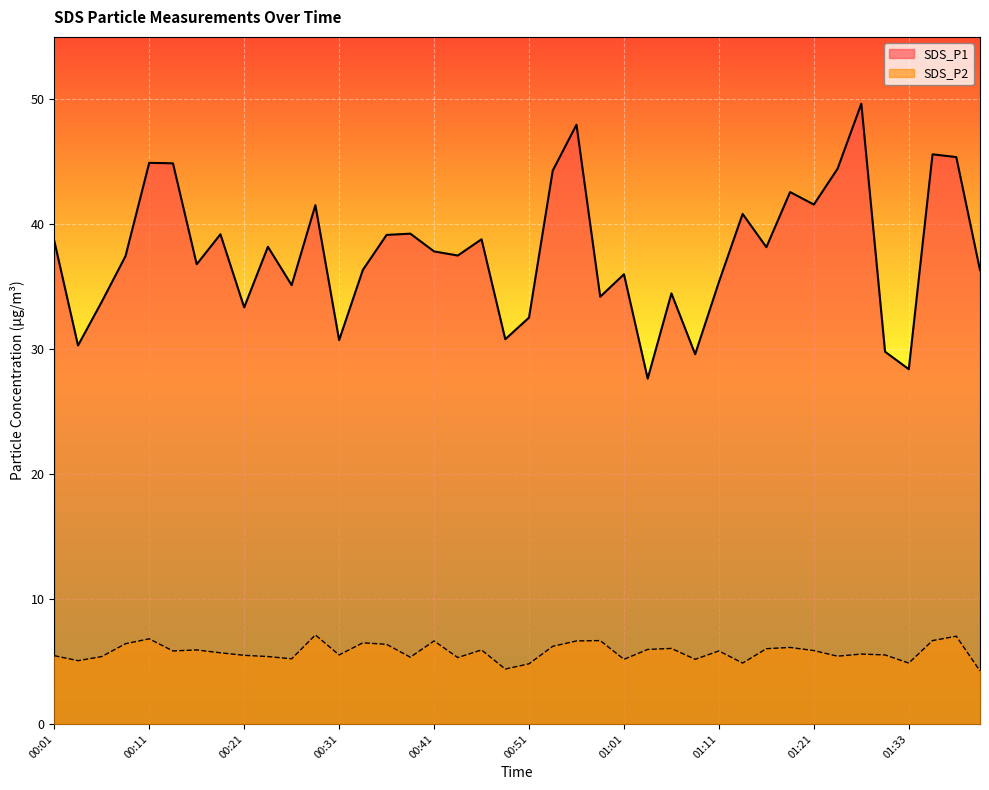

What is the difference between the second highest and second lowest values in the SDS_P1 series?

19.6